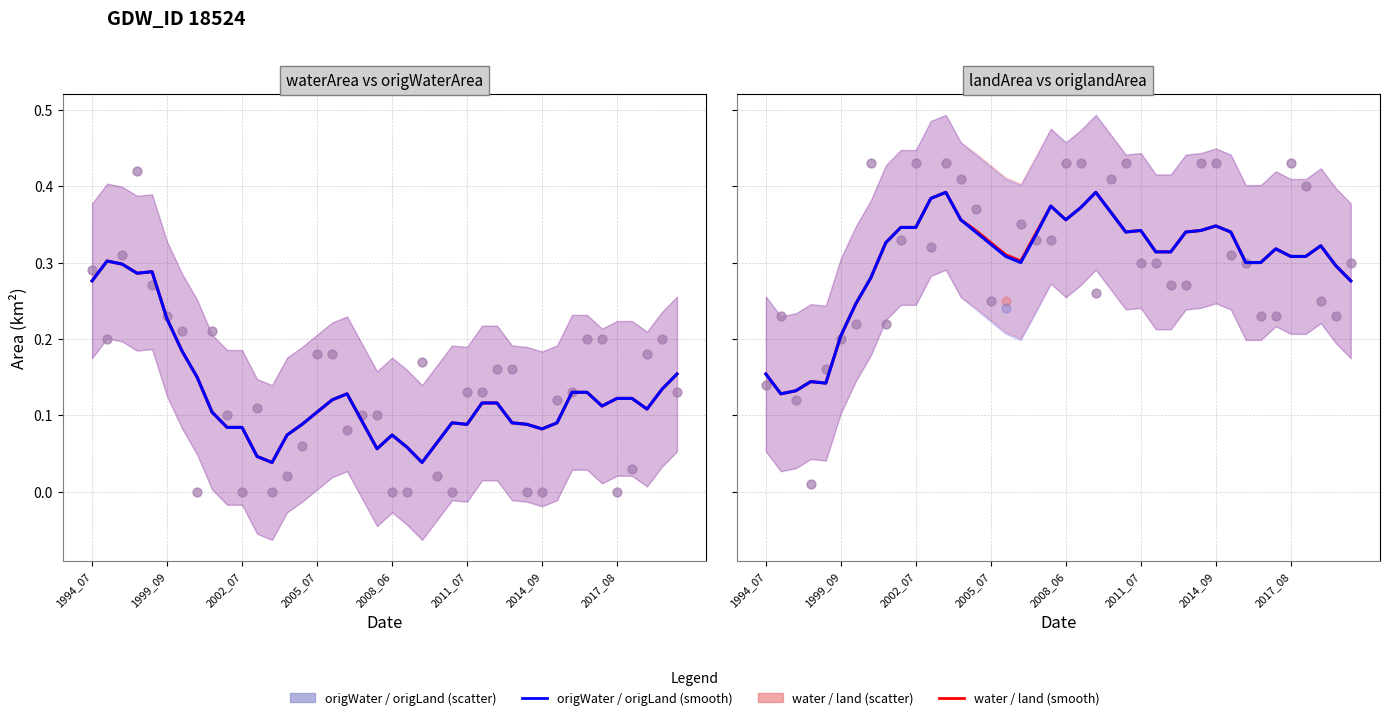

Is the value of landArea at 2013_08 greater than the value of waterArea at 2002_09?

Yes